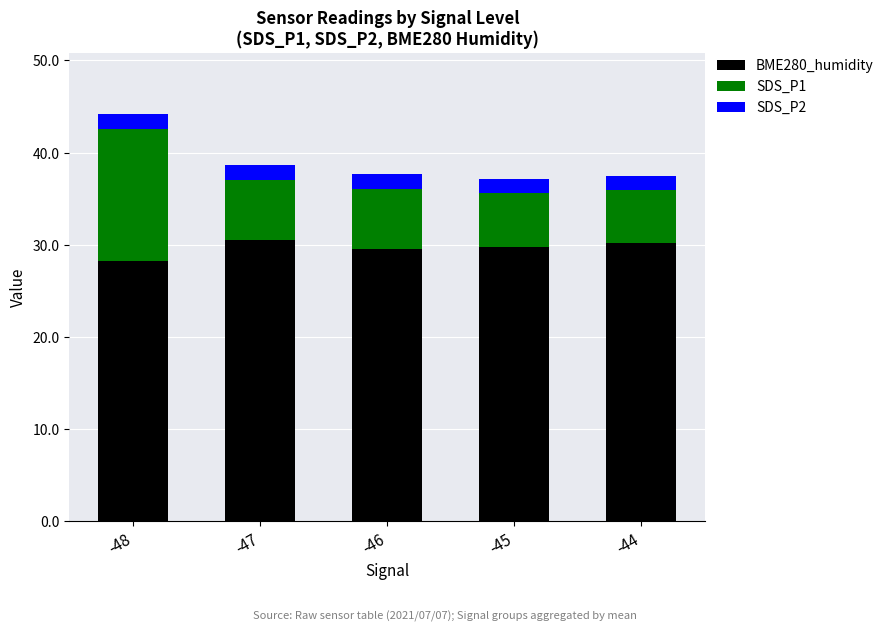

Does the chart contain any negative values?

No